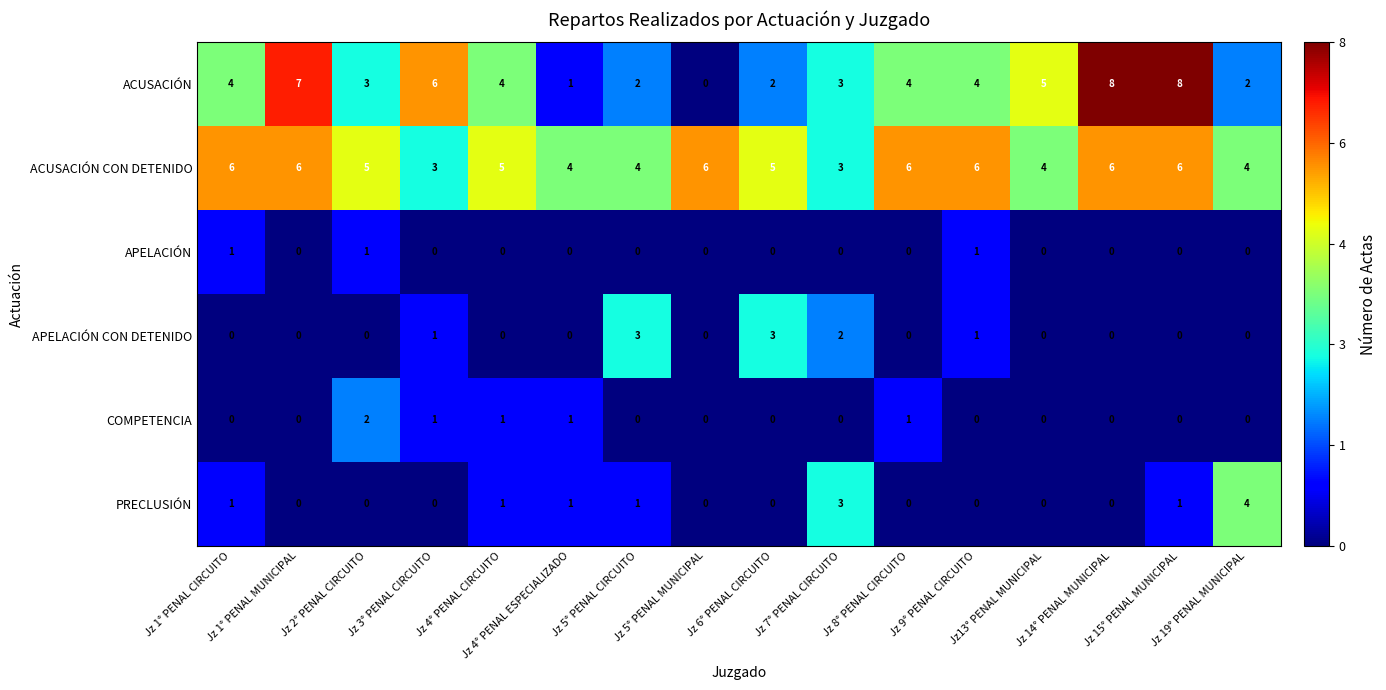

What is the difference between the second highest and minimum values in the ACUSACIÓN CON DETENIDO series?

3